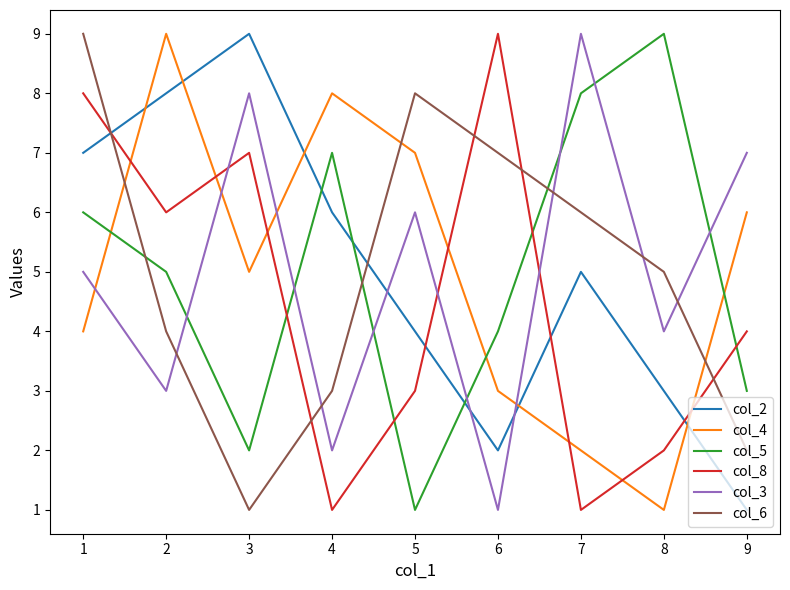

Is this an area chart (filled region under the line)?

No